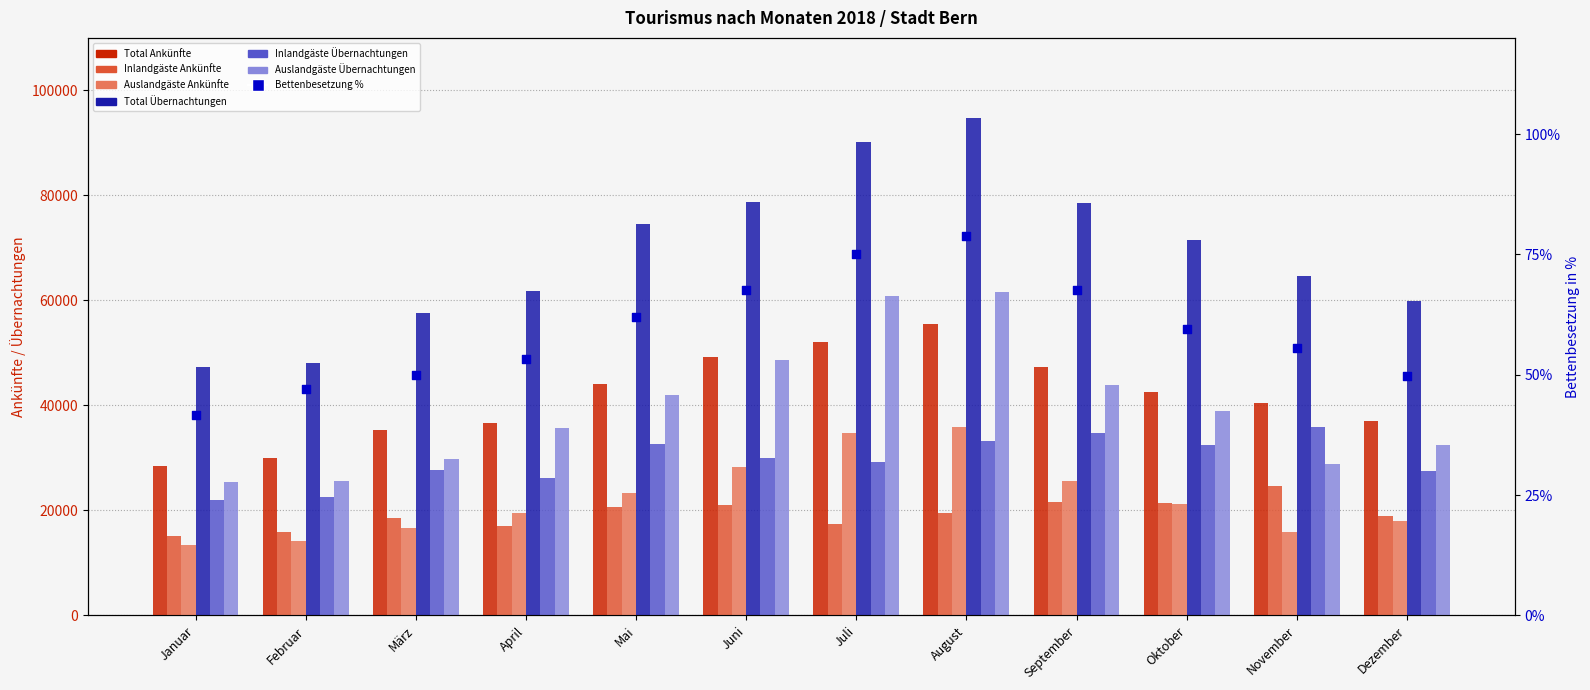

Which series reaches the minimum Y coordinate?

Auslandgäste Ankünfte